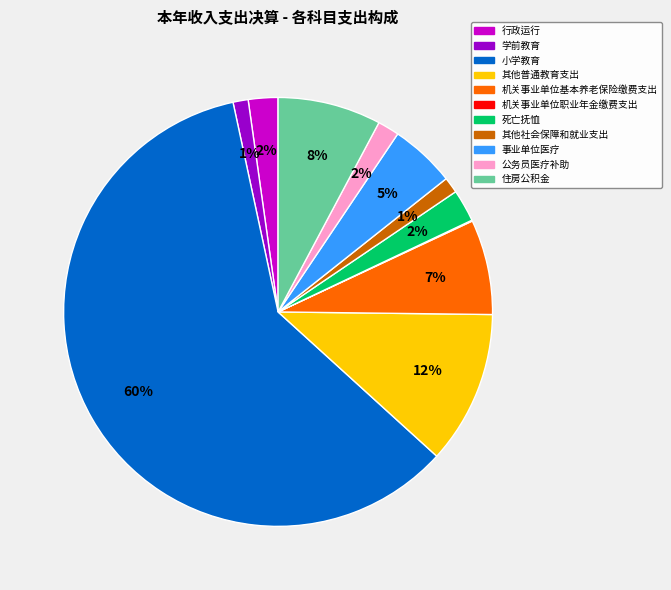

What is the largest slice in the pie chart?

小学教育